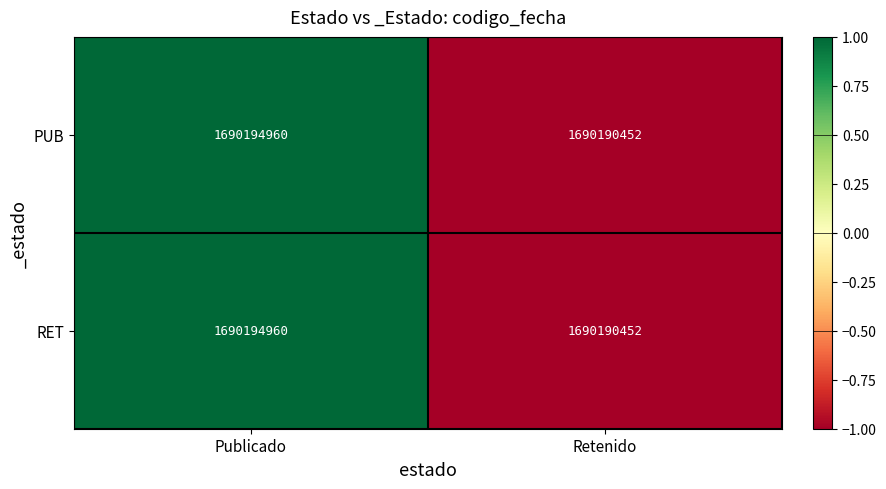

Which category has the lowest value in the PUB series?

Retenido